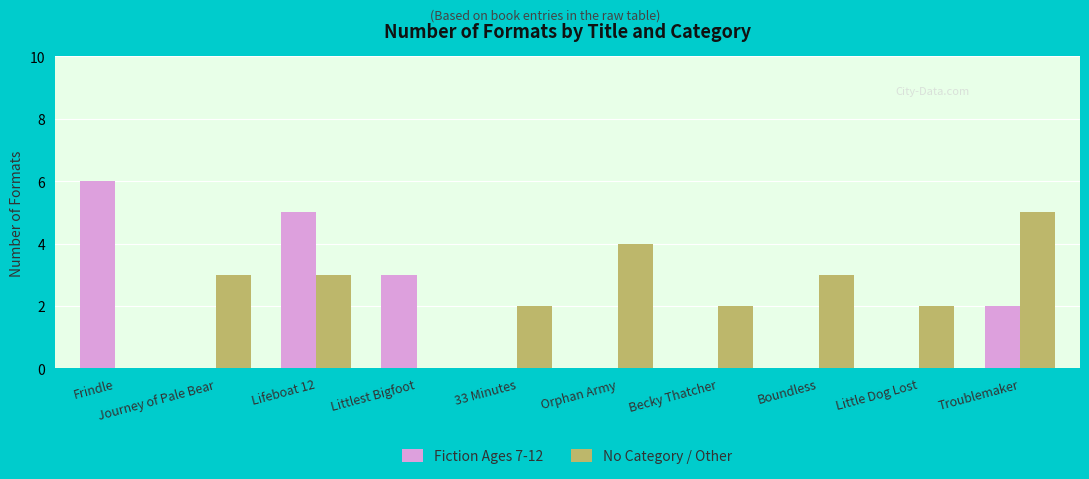

The value of No Category / Other at Journey of Pale Bear is 5. True or false?

False